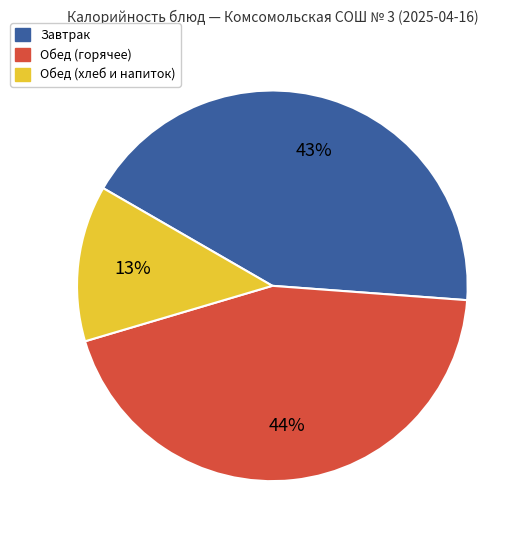

How many slices are in this pie chart?

3